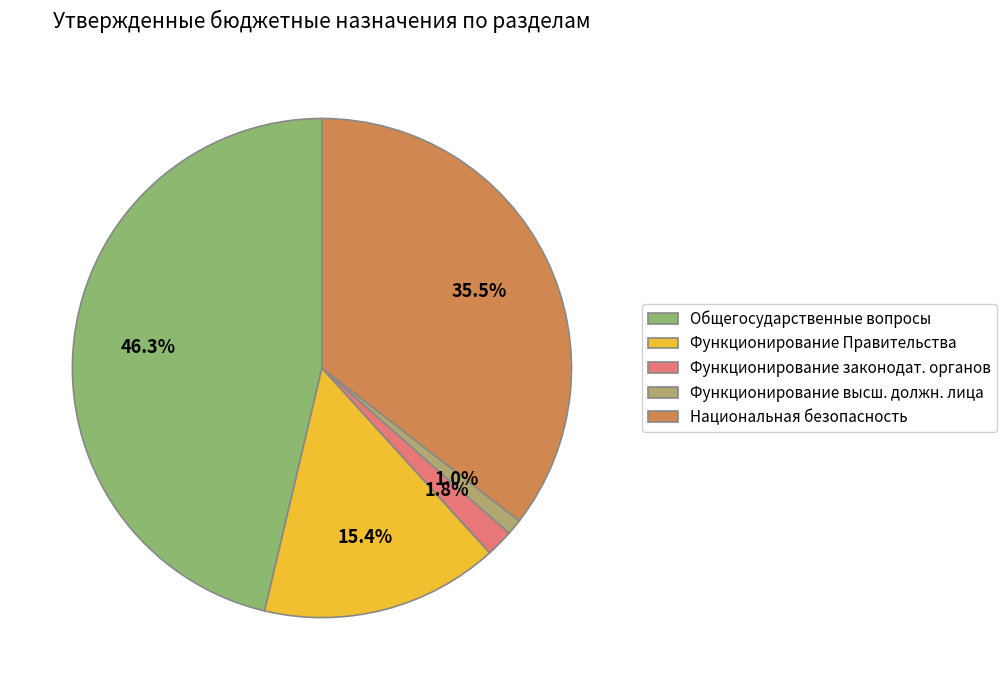

To the nearest percent, what is the average slice percentage?

20%